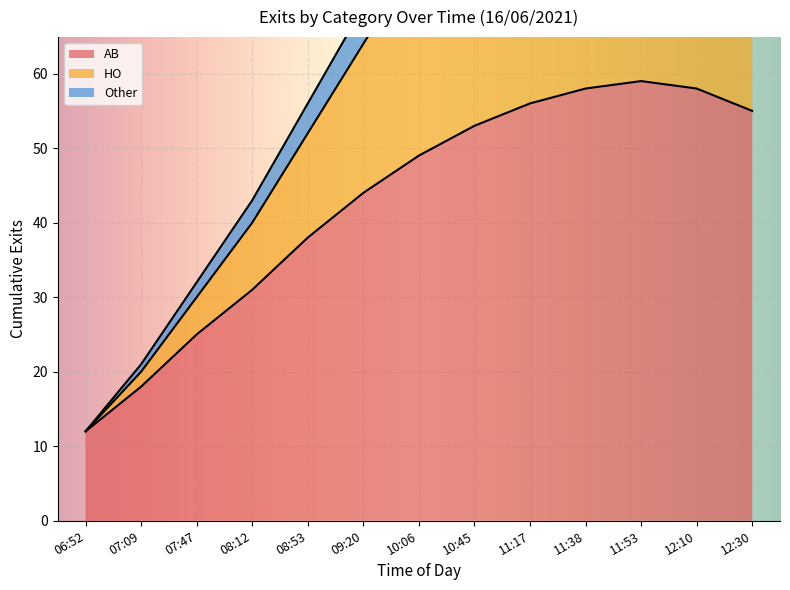

What is the greatest value displayed?

123